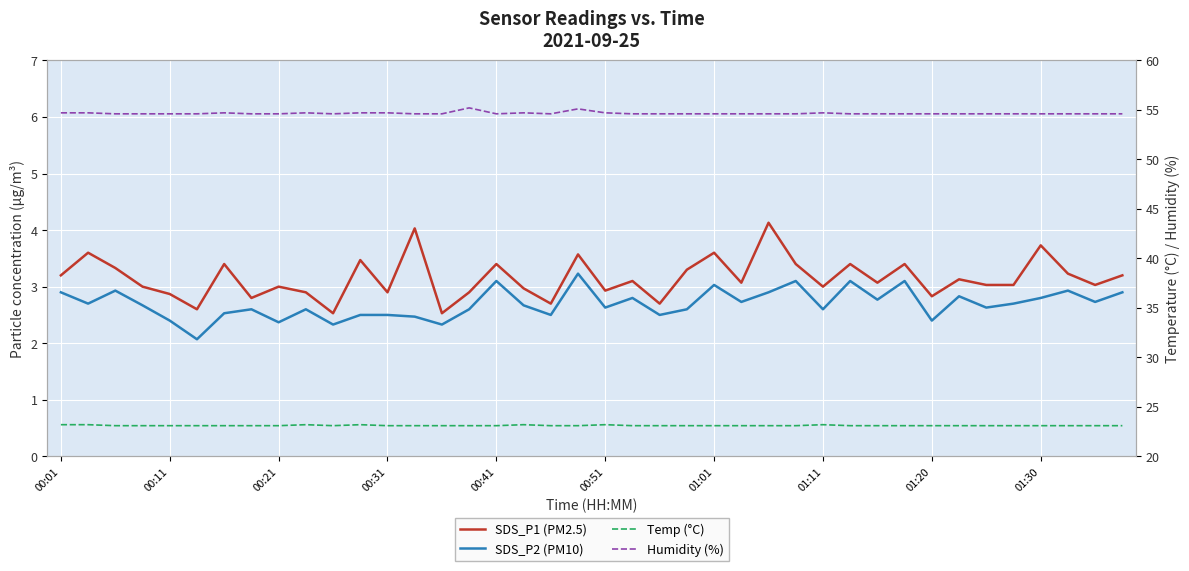

What is the minimum value for SDS_P2 (PM10)?

2.1